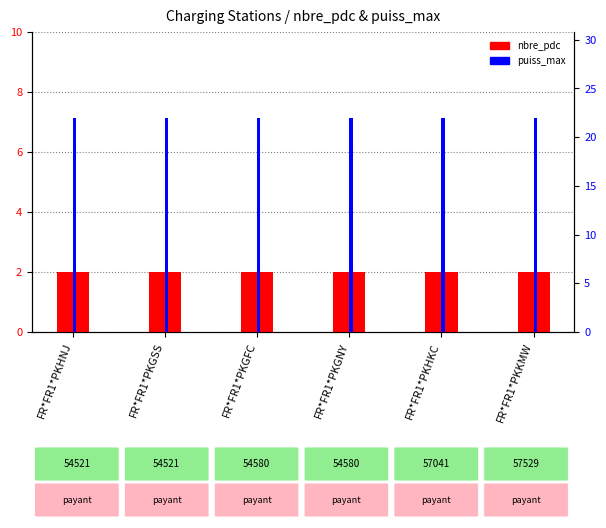

What is the value of the nbre_pdc bar at the 5th from the left?

2